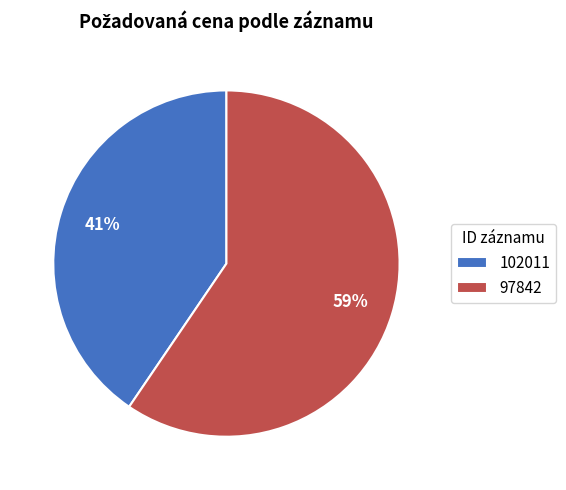

What is the majority slice?

97842